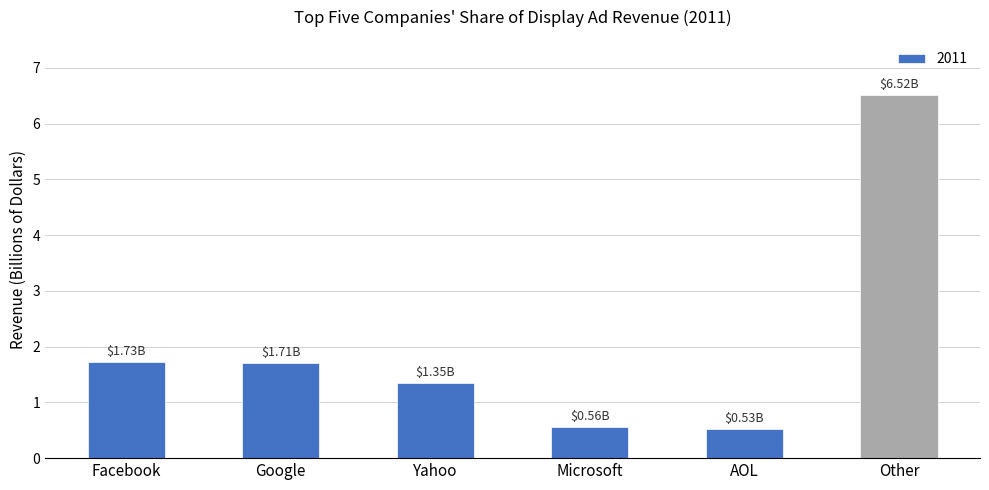

Reading left to right, list all the values displayed in this chart.

1.7	1.7	1.4	0.6	0.5	6.5